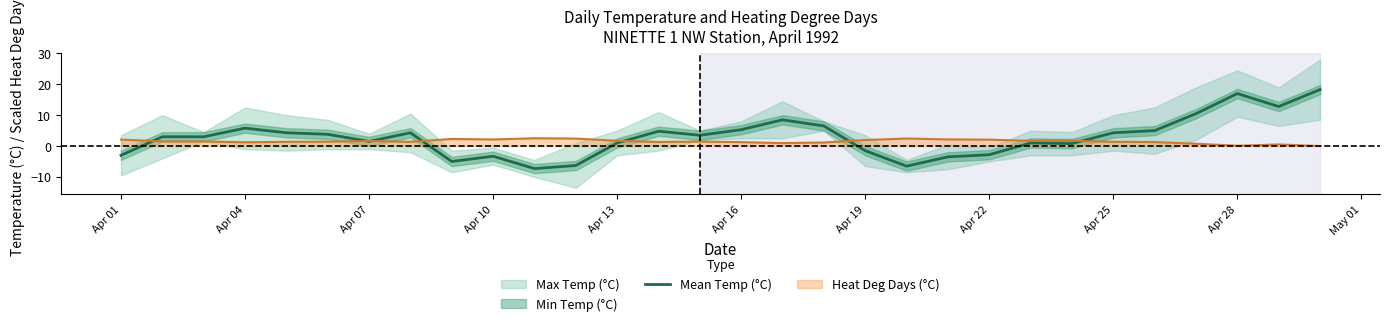

How many values are above zero?

21